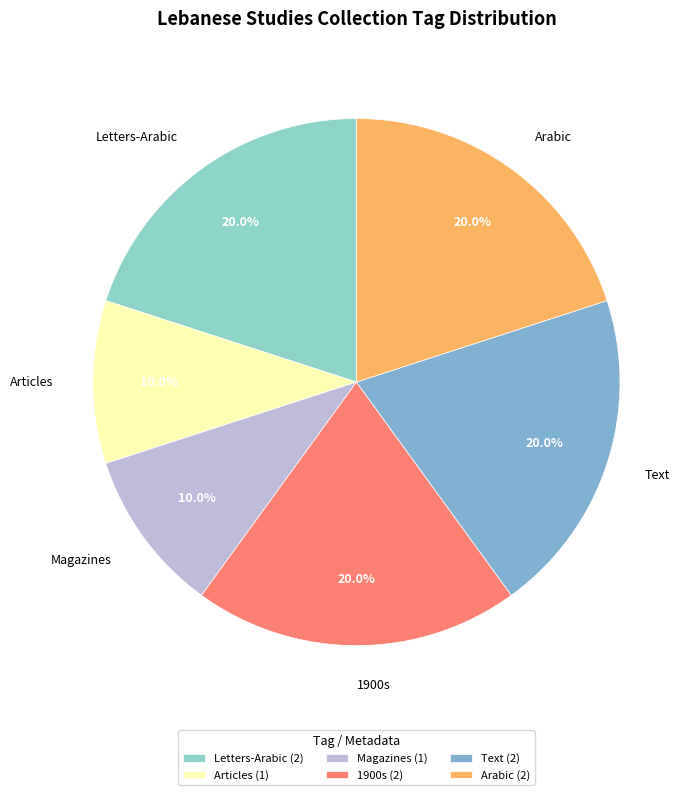

Approximately how many times larger is the value at Letters-Arabic compared to Magazines?

2.0